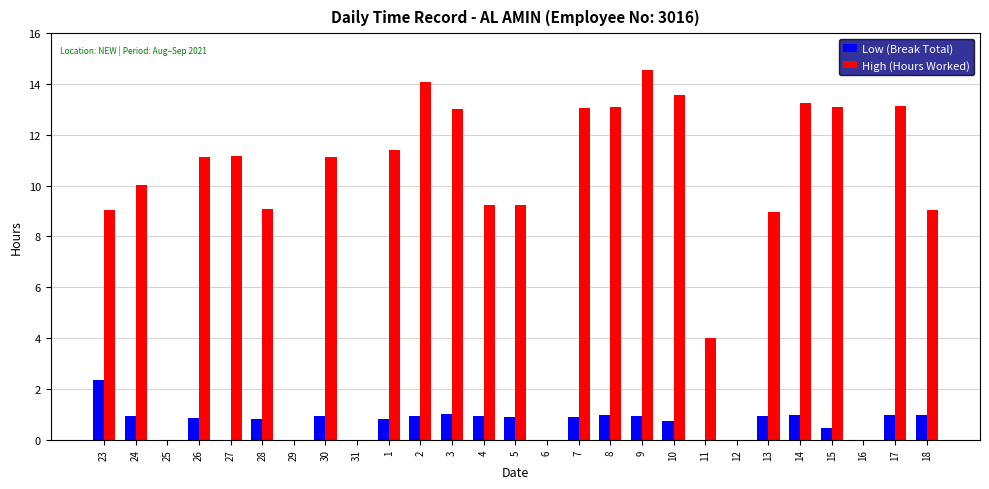

What is the total value across all series at 5?

10.1